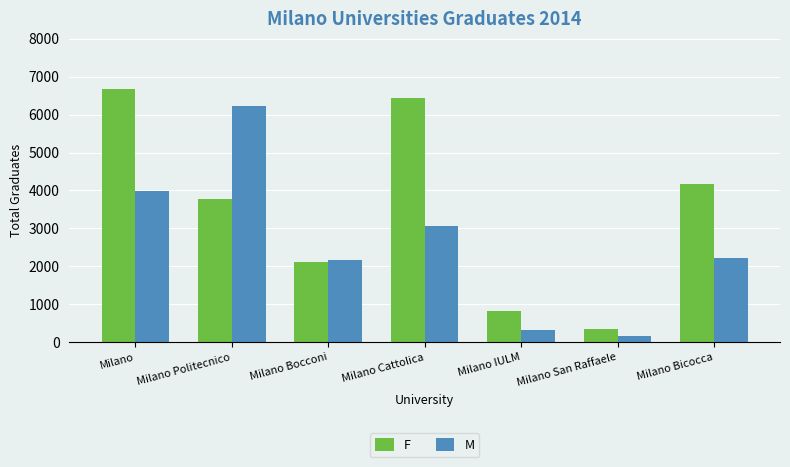

What is the lowest value of the M series?

171